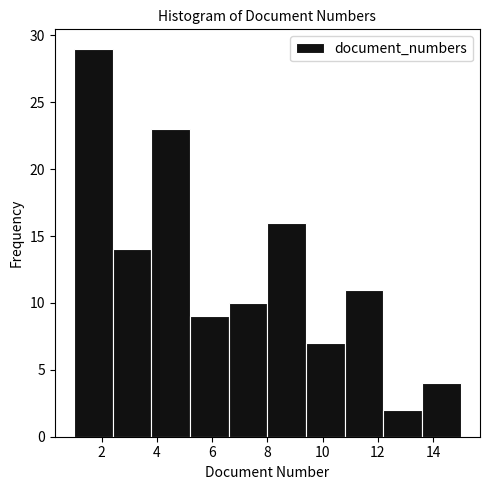

Over which range of the x-axis is the bar tallest?

1.0 to 2.4